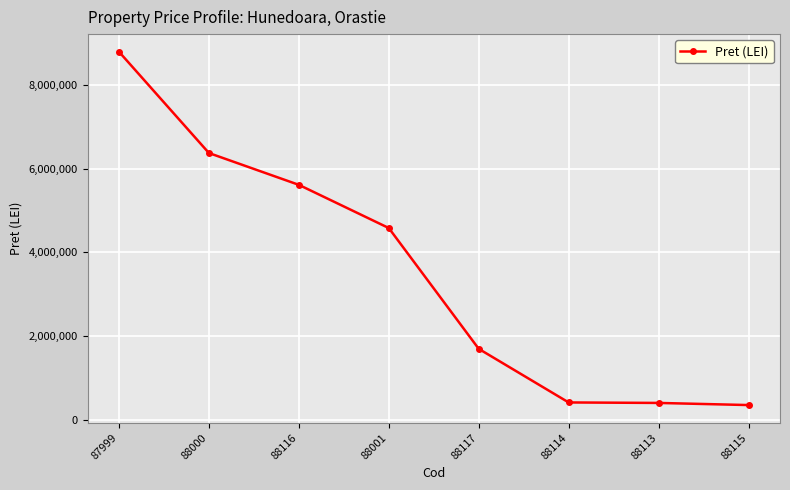

Is it true that the value at 88114 is 85566?

False